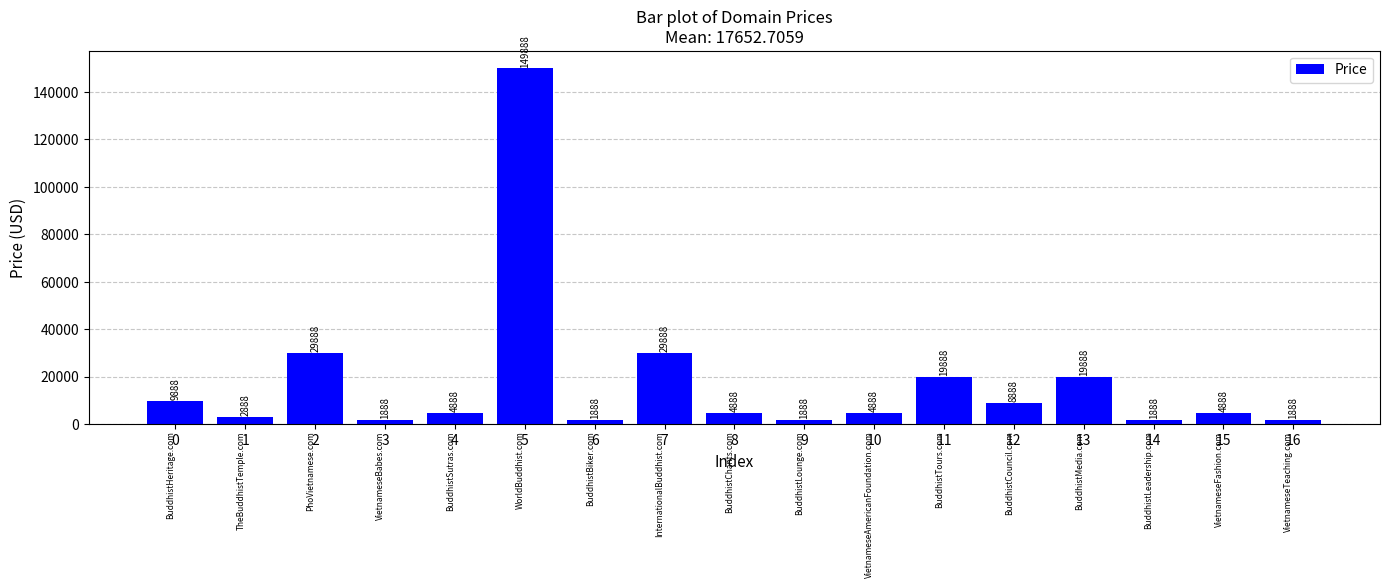

Between 16 and 12, which is larger?

12